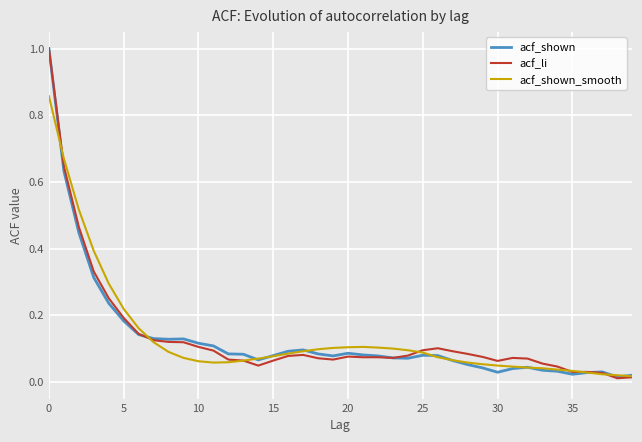

What is the maximum value for acf_shown?

1.0